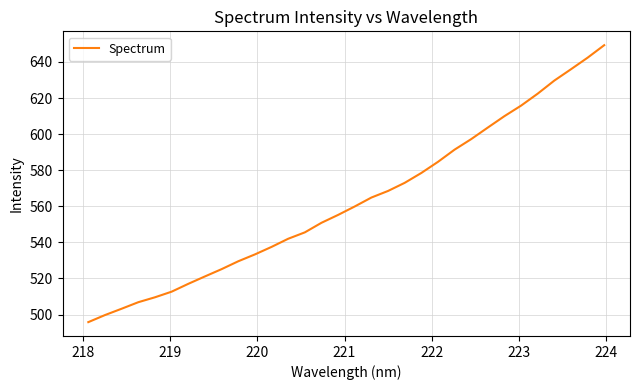

What is the difference between the maximum and minimum values?

153.5